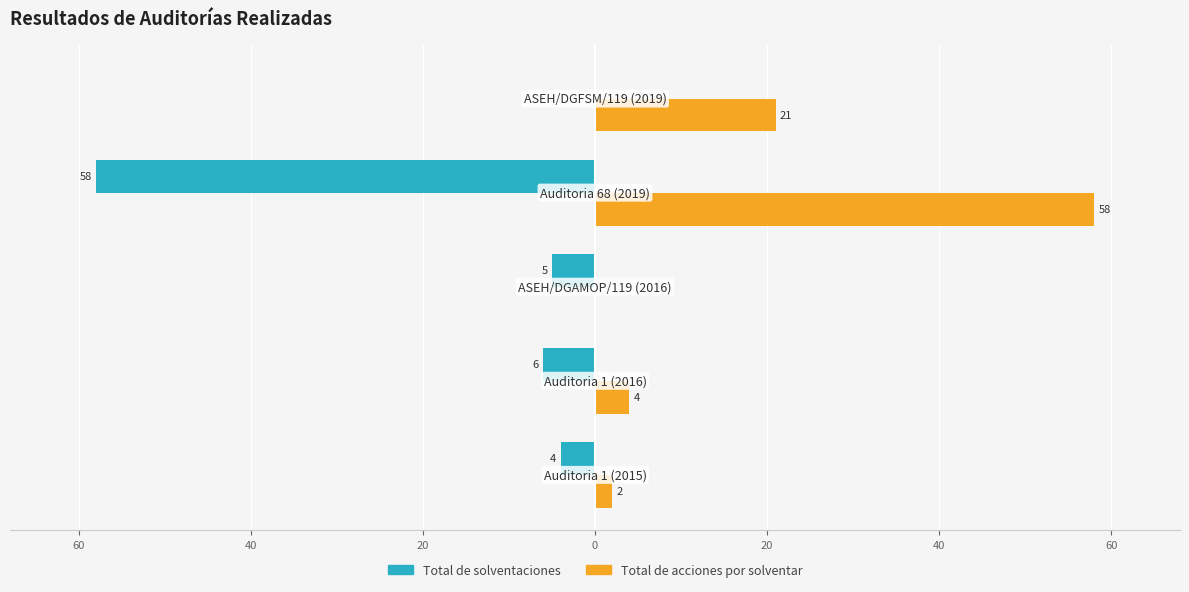

At how many categories does at least one series exceed -5?

5